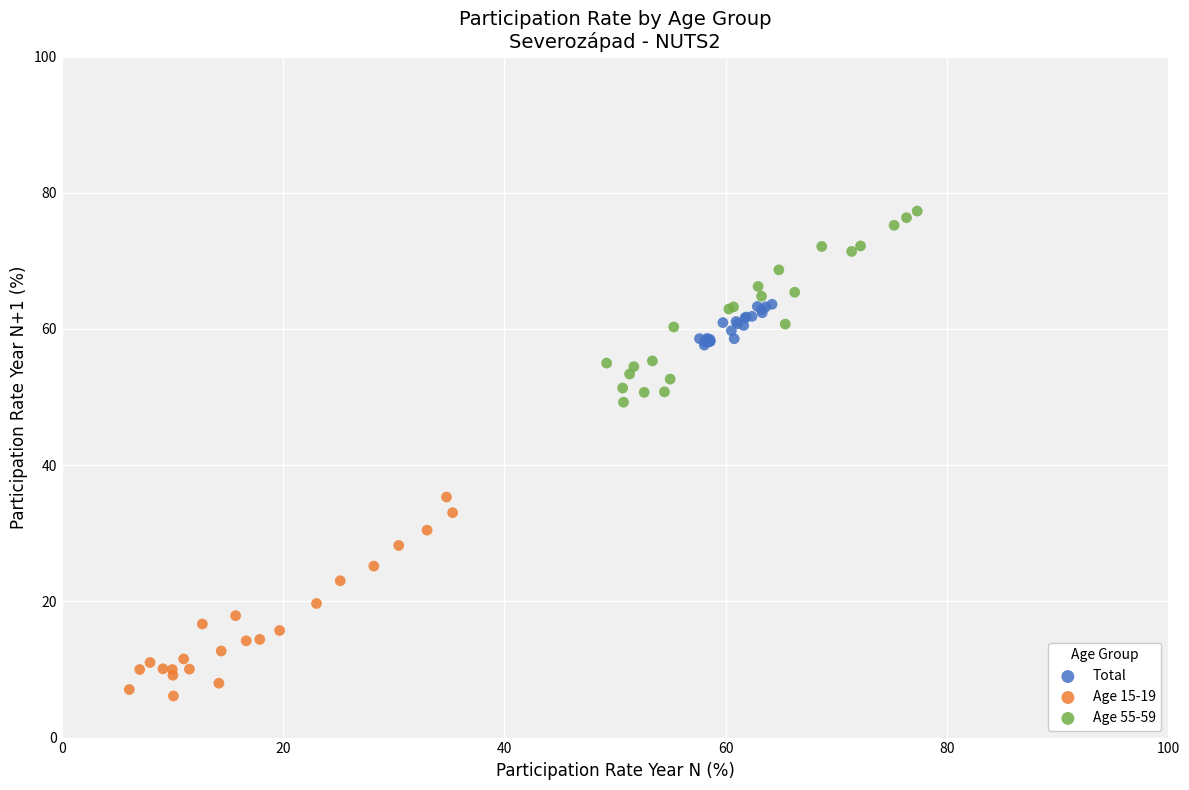

Which series contains the highest Y value?

Age 55-59